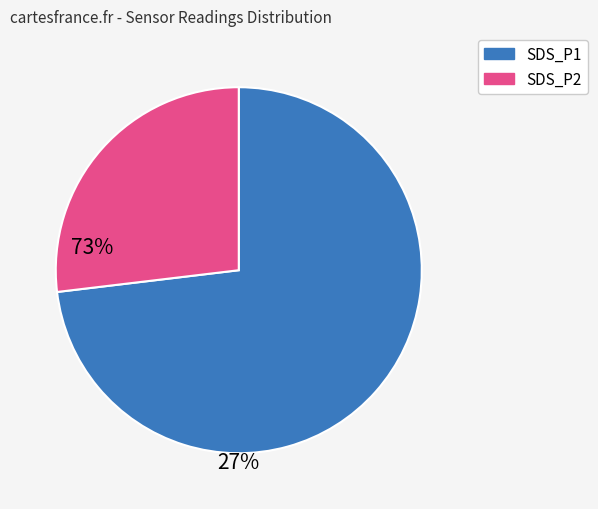

What is the ratio of the value at SDS_P2 to the value at SDS_P1?

0.4